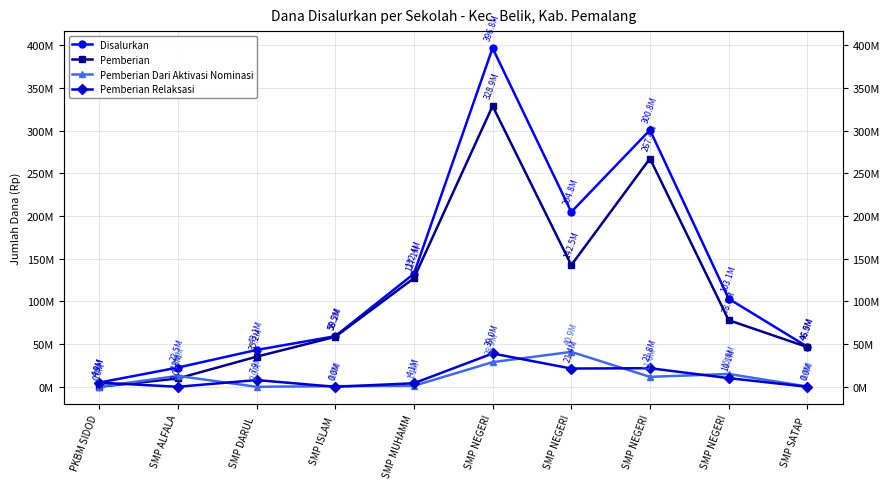

Which category has the lowest value across all series?

PKBM SIDOD